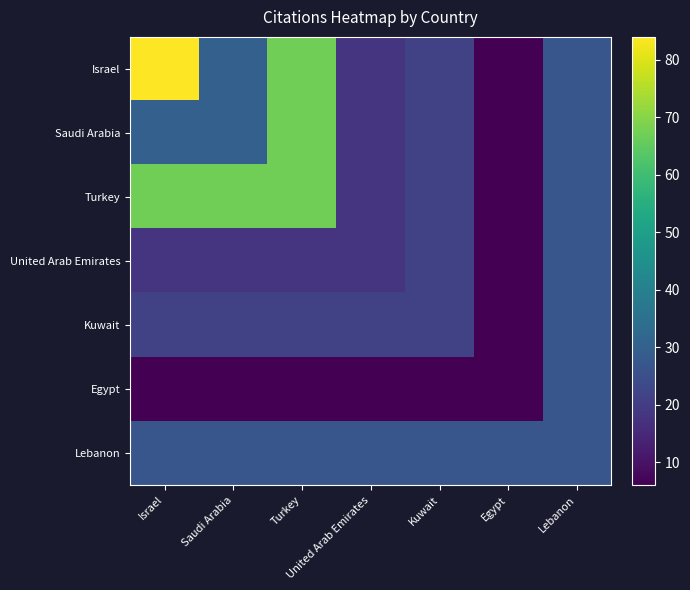

At which category is the sum across all series the highest?

Turkey